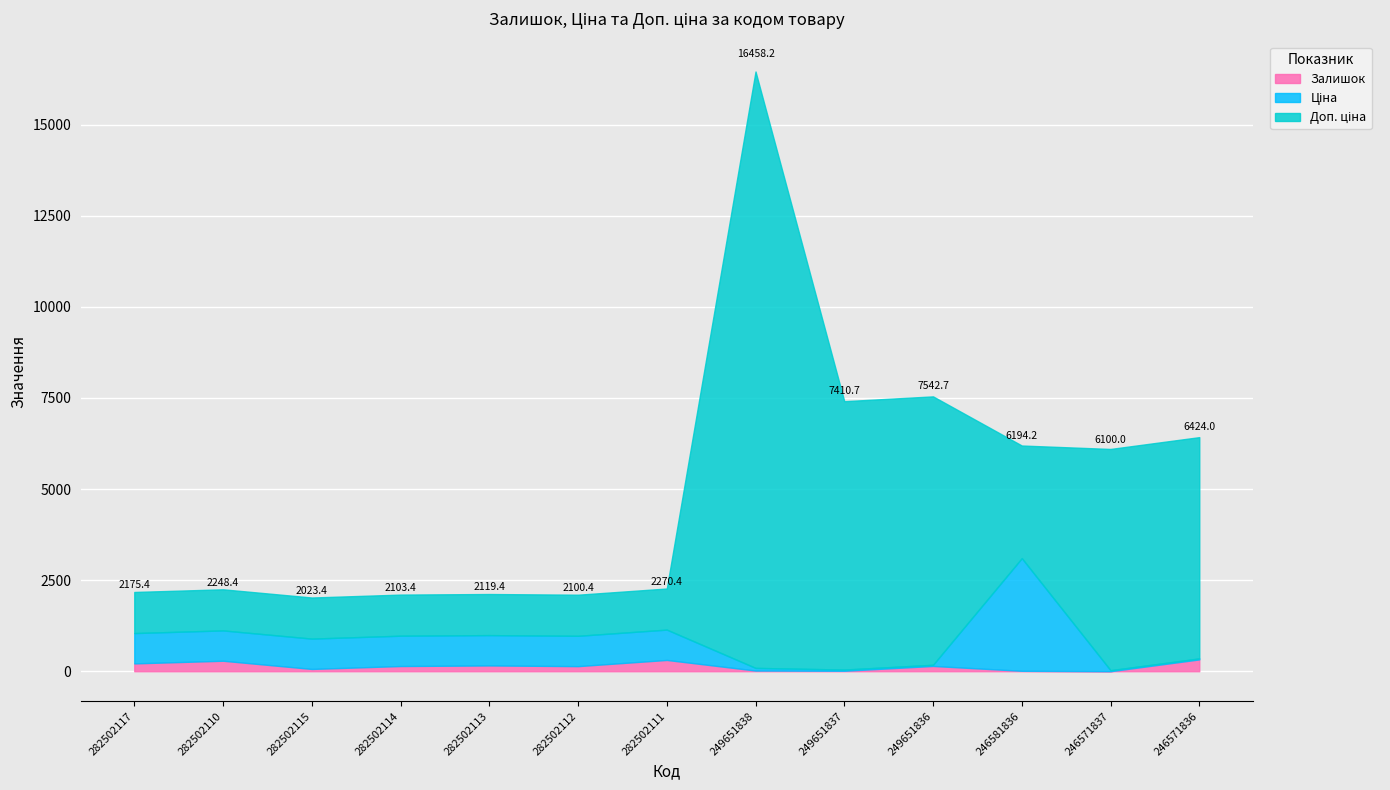

What is the total value across all series at 249651836?

7542.7